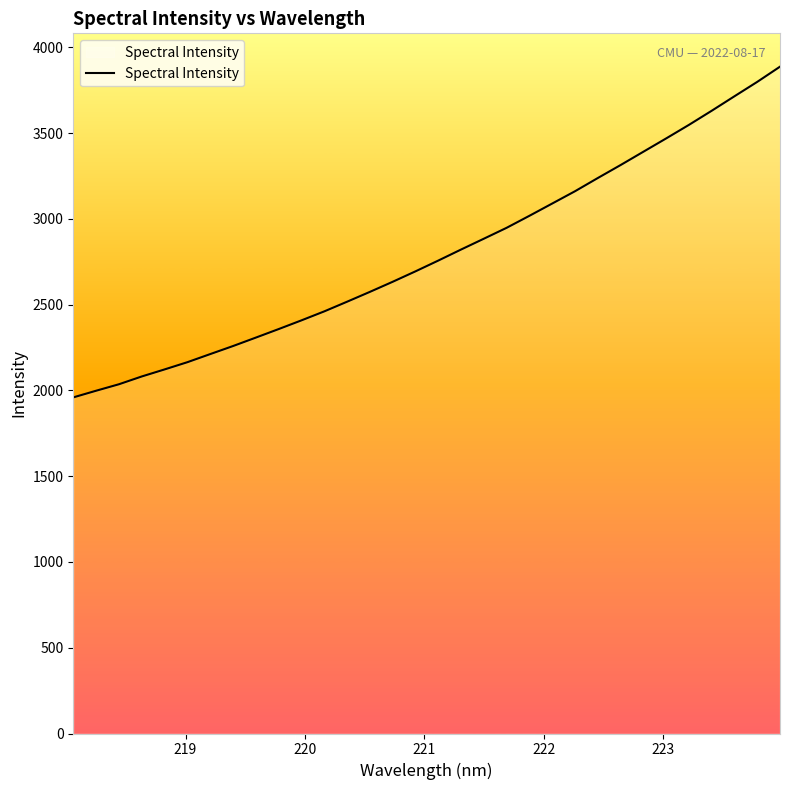

What is the difference between the maximum and minimum values?

1927.8